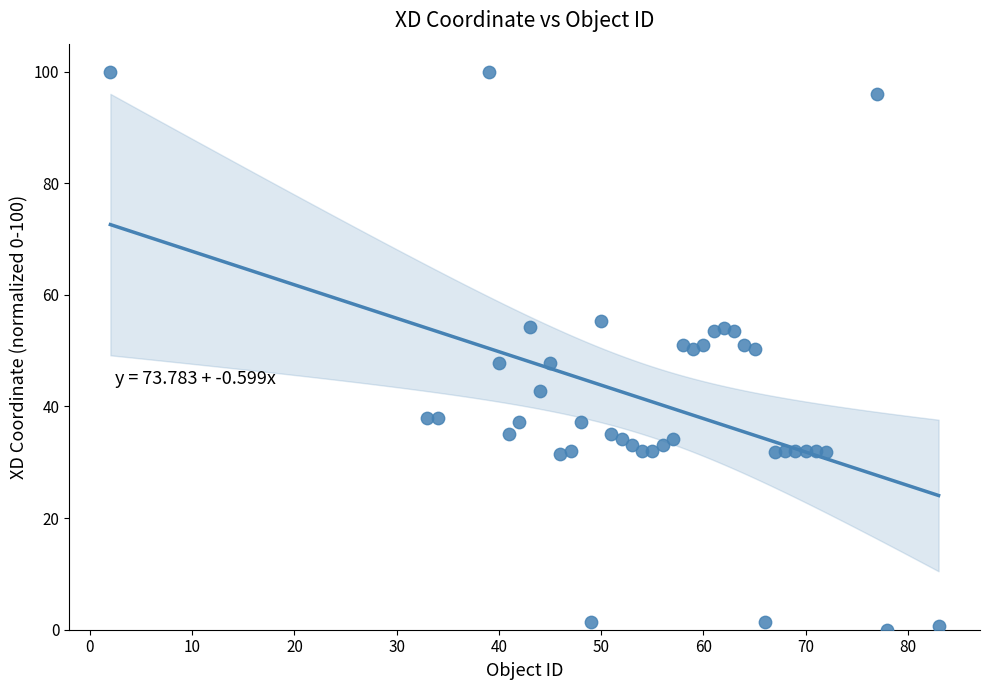

What is the range of X values (max minus min)?

81.0